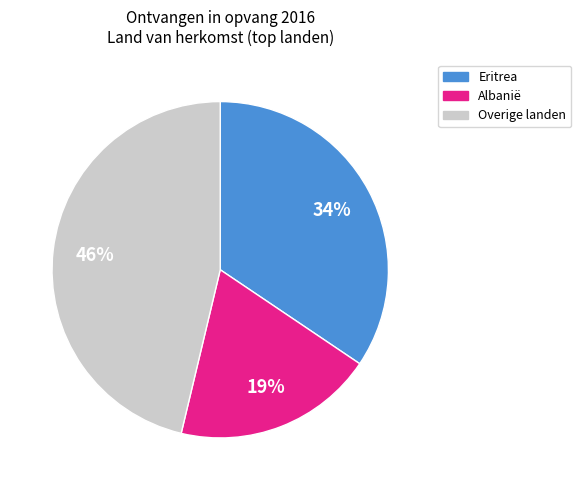

To the nearest percent, what percentage of the pie is Overige landen?

46%